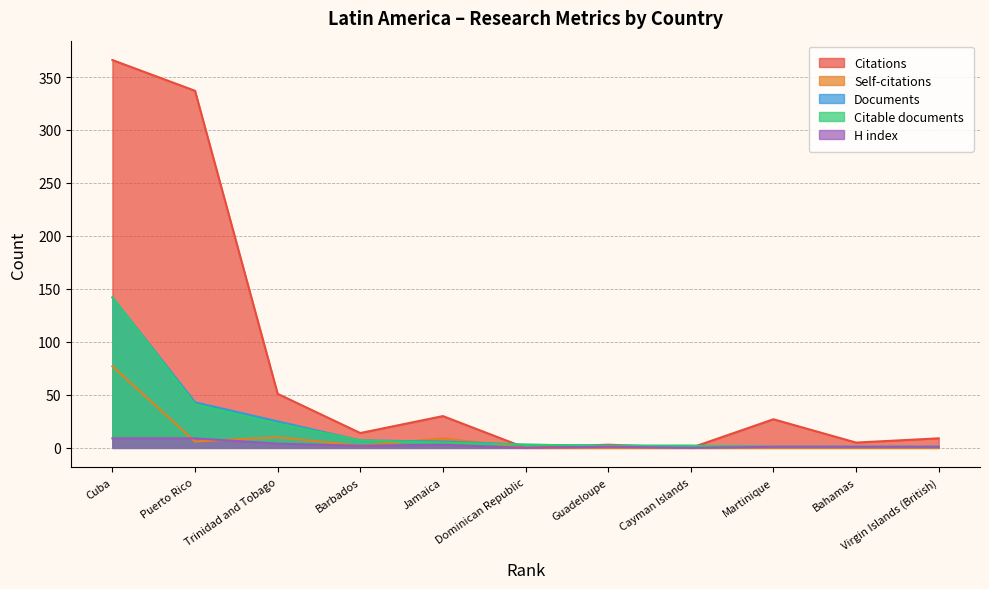

Where is the first local minimum for Citations?

Barbados